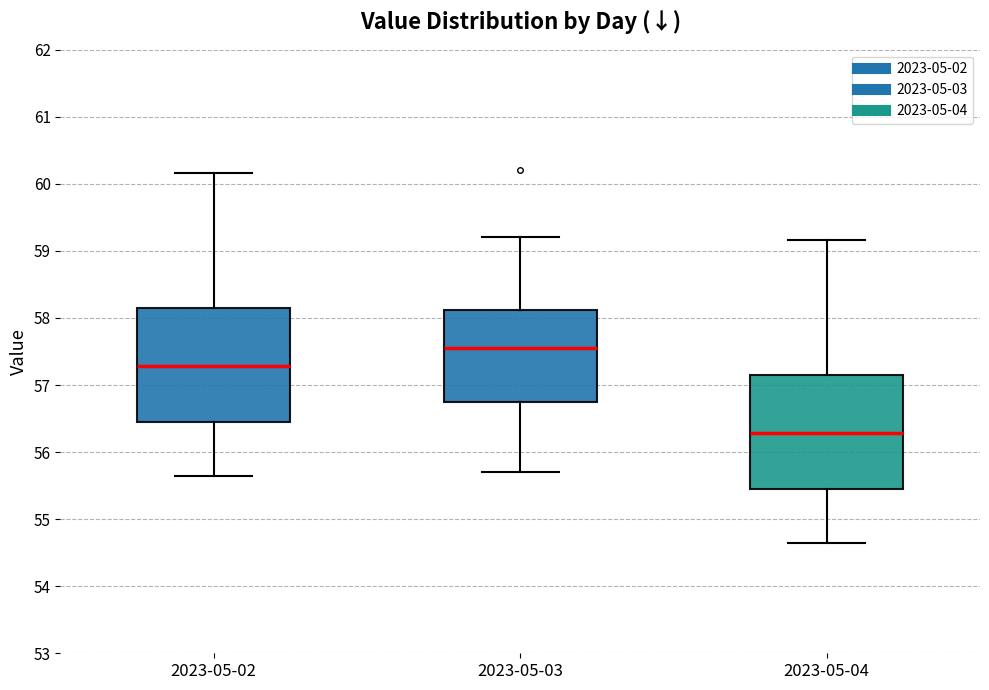

Reading left to right, transcribe this box plot: for each box, give where its median line is, the range the box spans, and where its two whiskers end, as read against the y-axis. The values are not printed on the chart, so give them approximately, as read against the axis.

2023-05-02: median 57.3, box 56.5 to 58.2, whiskers 55.6 to 60.2
2023-05-03: median 57.6, box 56.8 to 58.1, whiskers 55.7 to 59.2
2023-05-04: median 56.3, box 55.5 to 57.2, whiskers 54.6 to 59.2